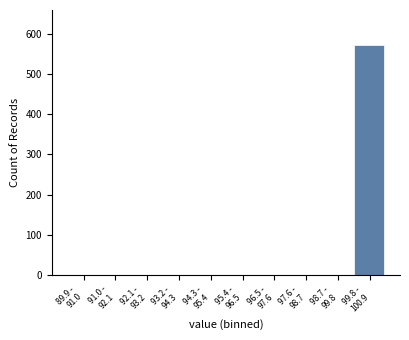

What is the maximum value shown in the chart?

573